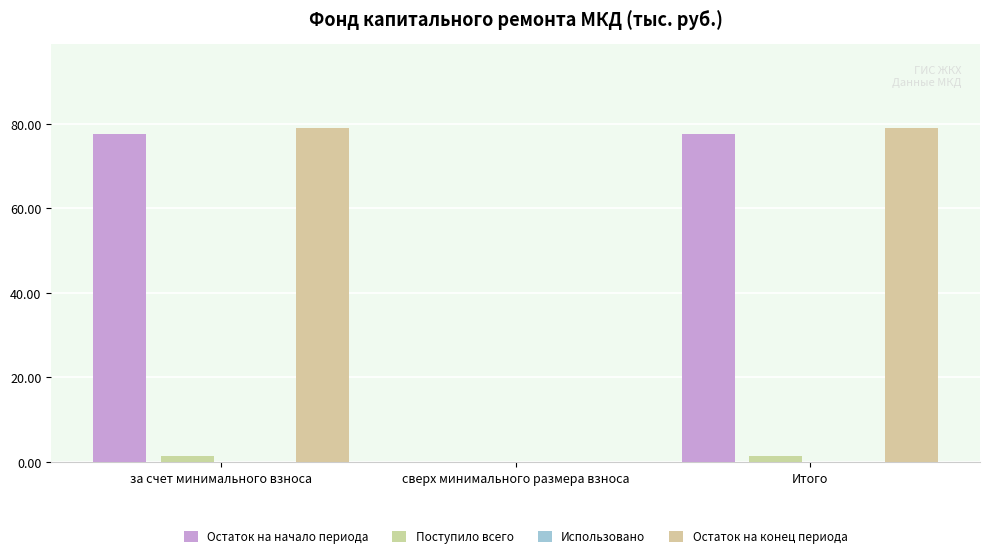

Which series has the widest spread of values?

Остаток на конец периода